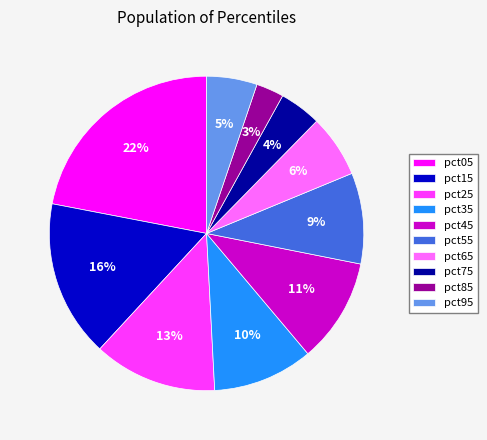

Do pct45 and pct55 together represent more than half of the pie?

No